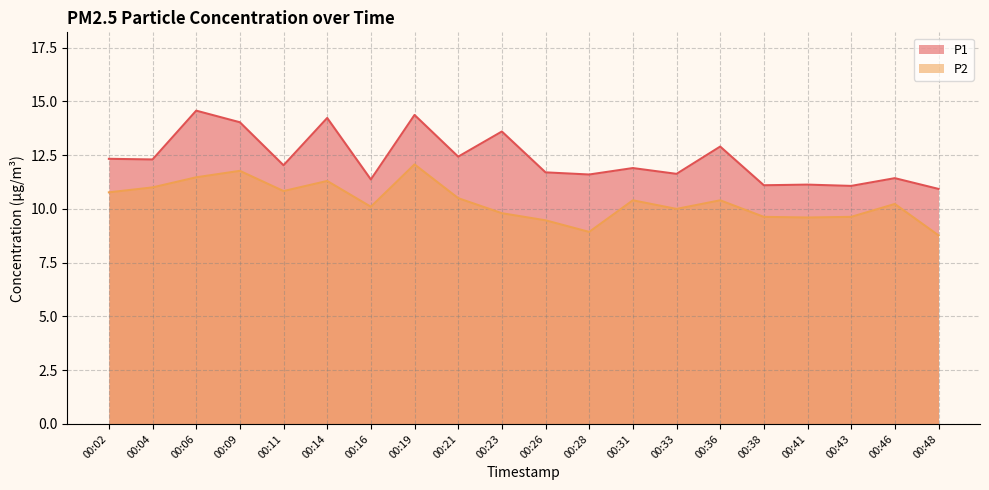

The P1 series shows 11.7 at 00:26. True or false?

True